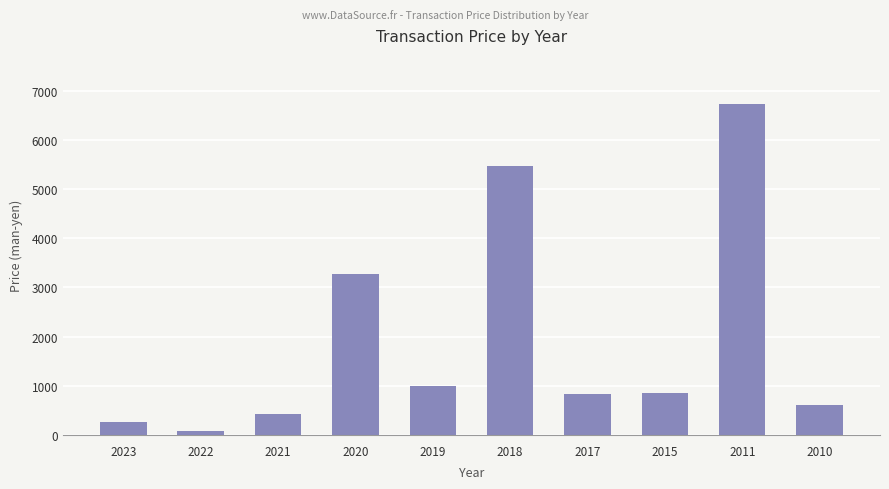

What is the difference between the second highest and minimum values?

5396